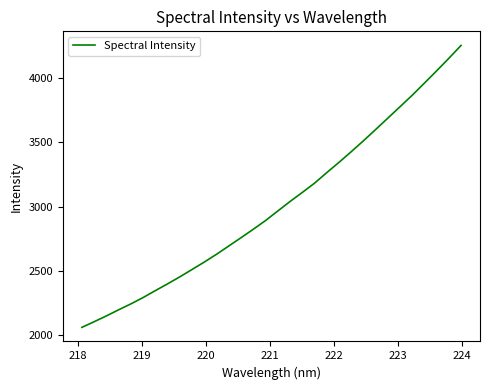

What is the minimum value shown in the chart?

2062.5